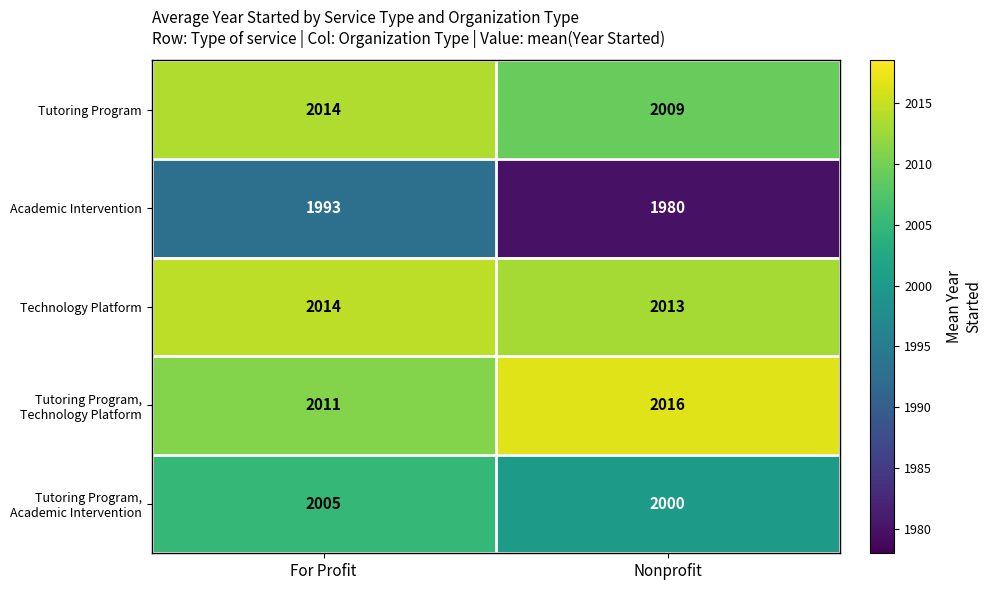

True or false: Technology Platform has a value of 1257 at Nonprofit.

False